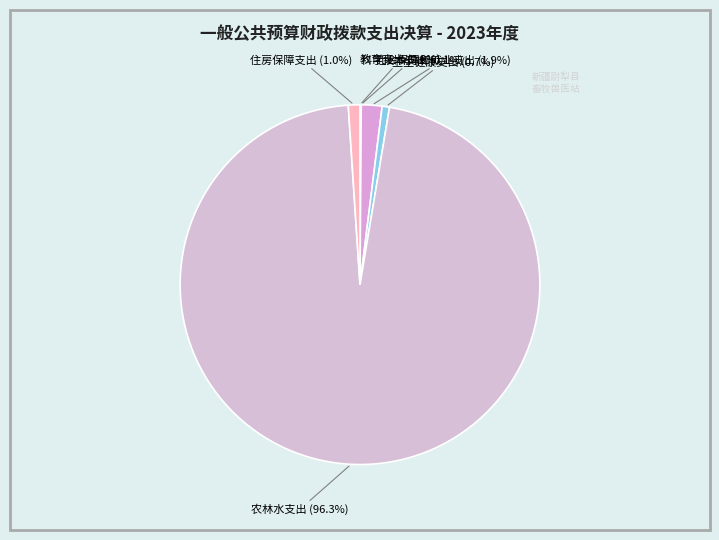

Which slice is the largest?

农林水支出